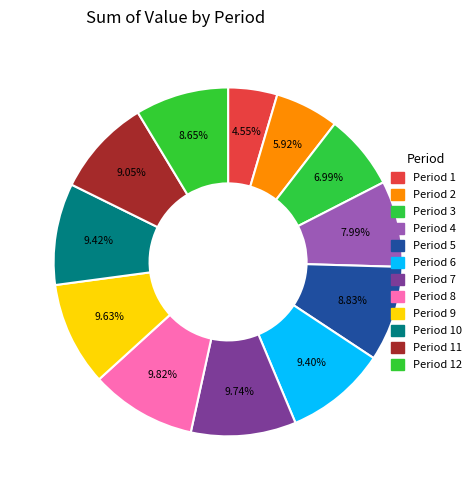

How many slices are in this pie chart?

12